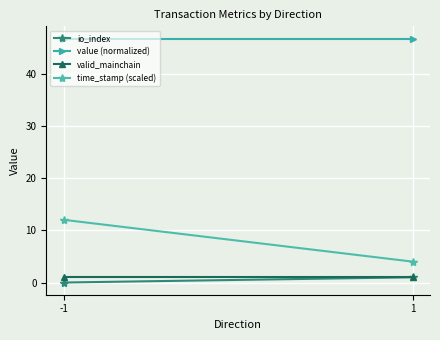

The time_stamp (scaled) series shows 21.3 at -1. True or false?

False